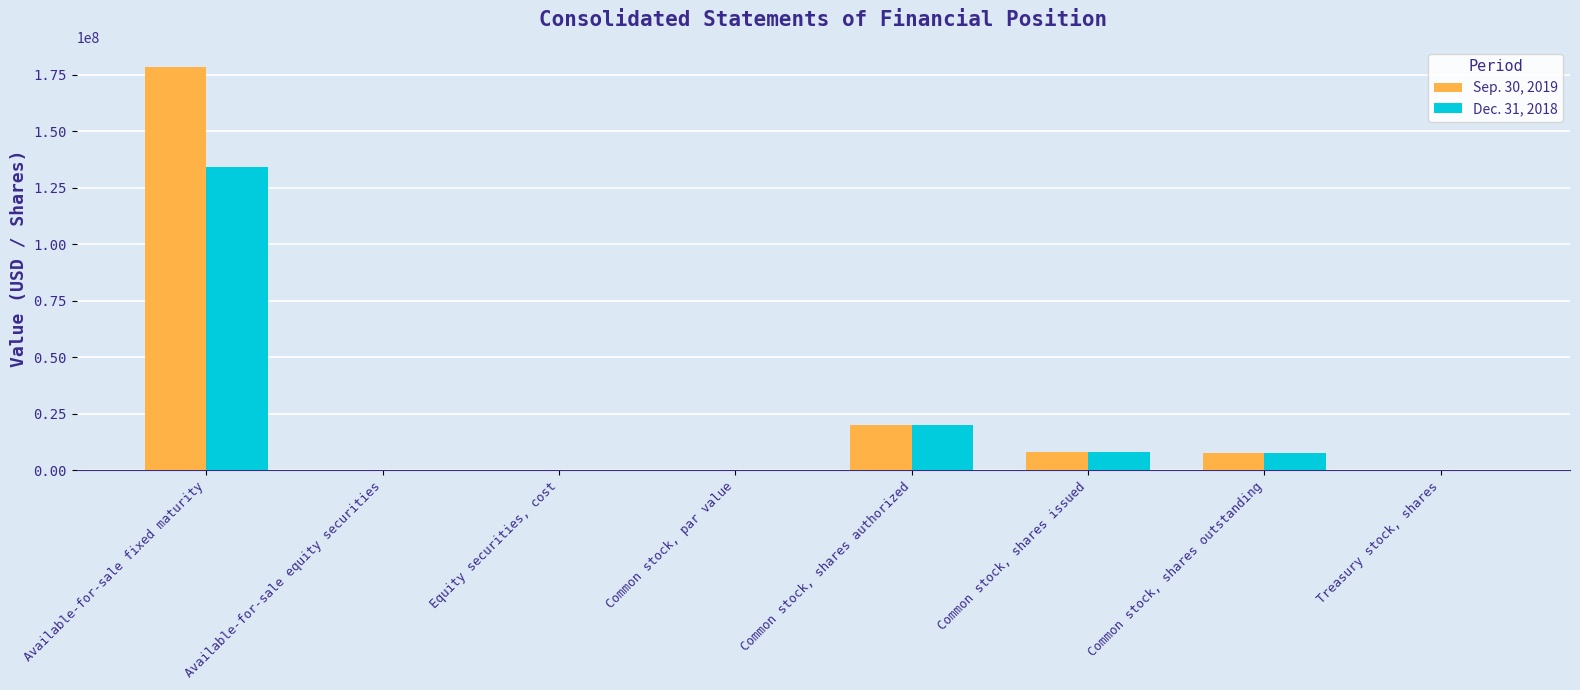

At which category is the sum across all series the highest?

Available-for-sale fixed maturity